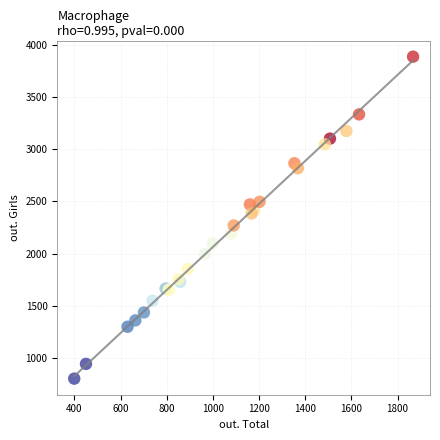

What Y value in the scatter plot is closest to 2345?

2385